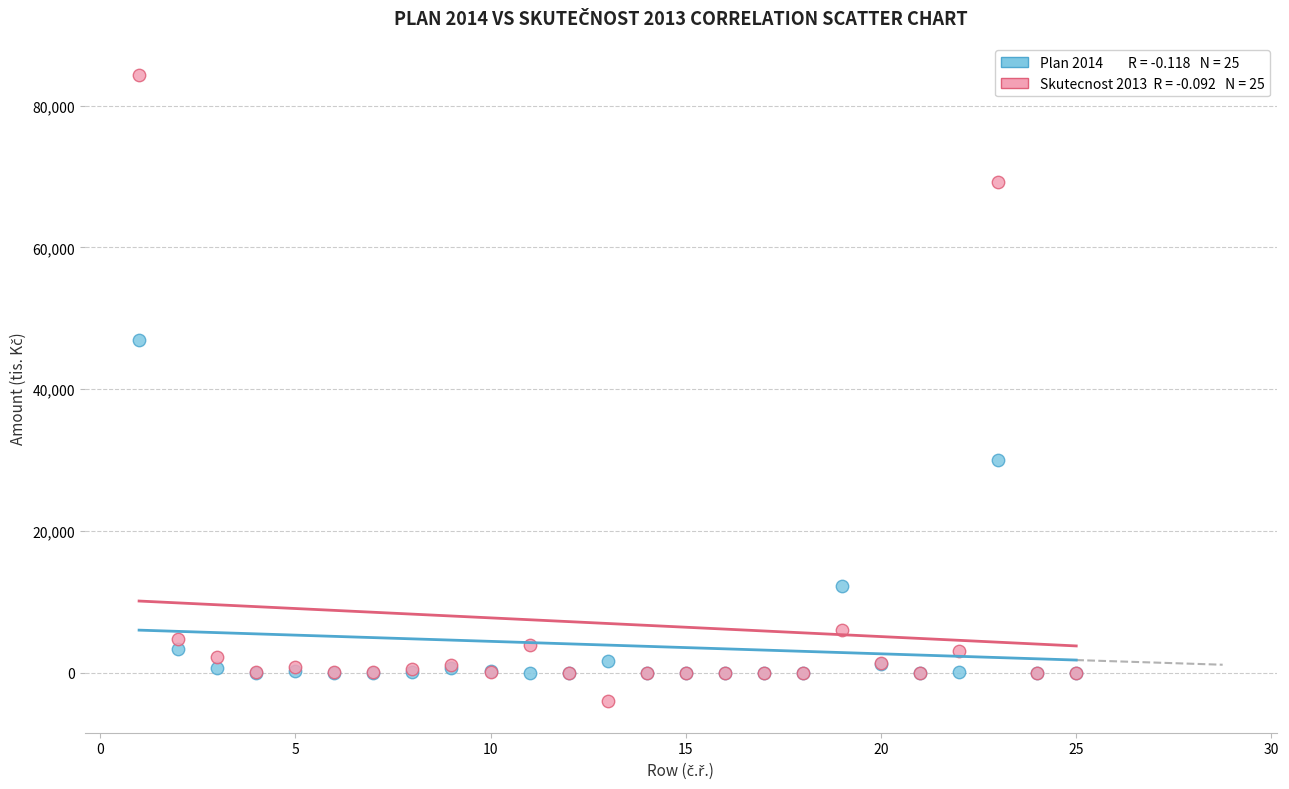

Across all series, what Y value is closest to 40156?

46921.0